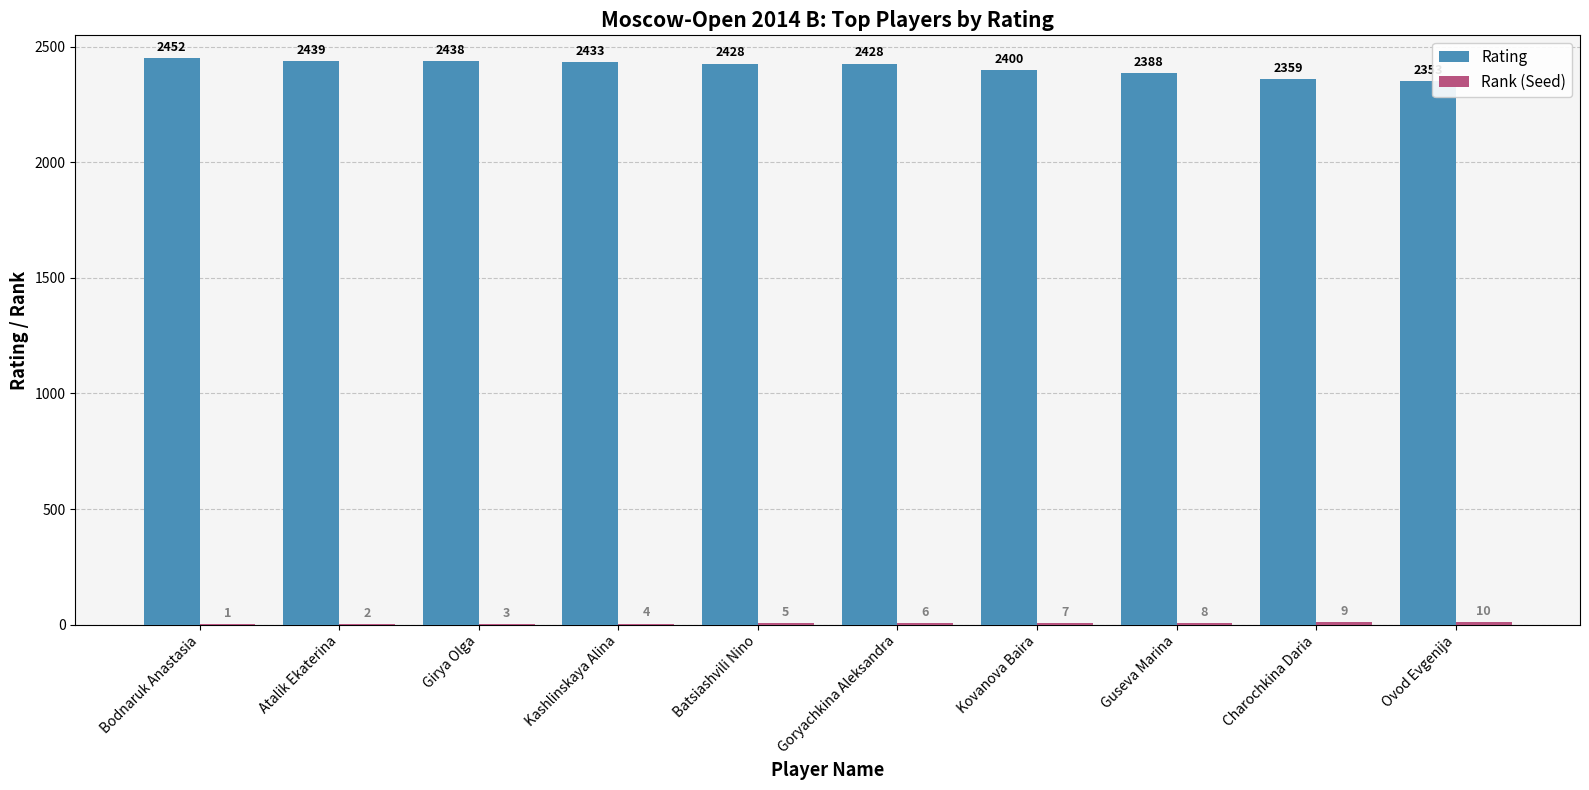

At which label is Rating closest to 2402?

Kovanova Baira